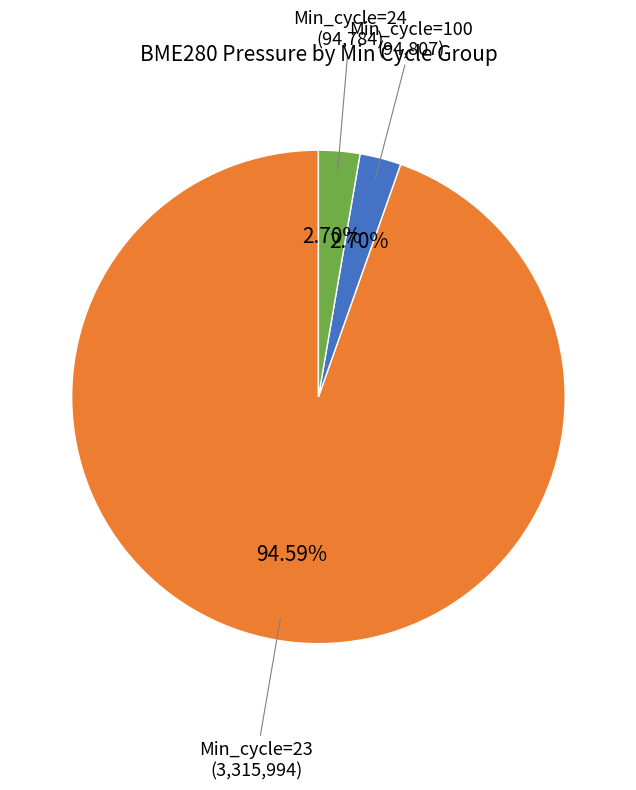

Does any single category account for the majority?

Yes